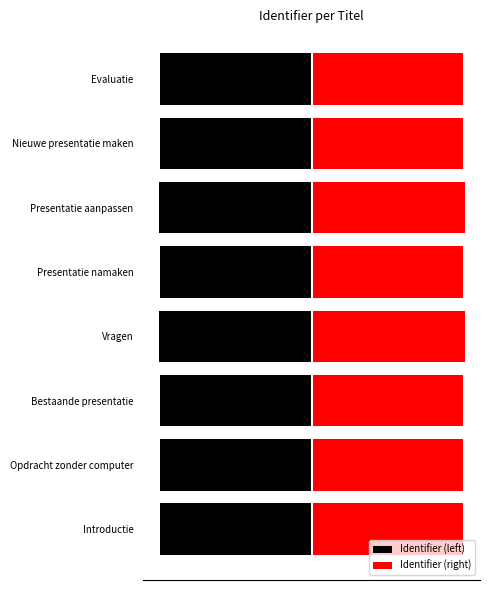

Rank the series by their maximum value, from highest to lowest.

Identifier (right), Identifier (left)